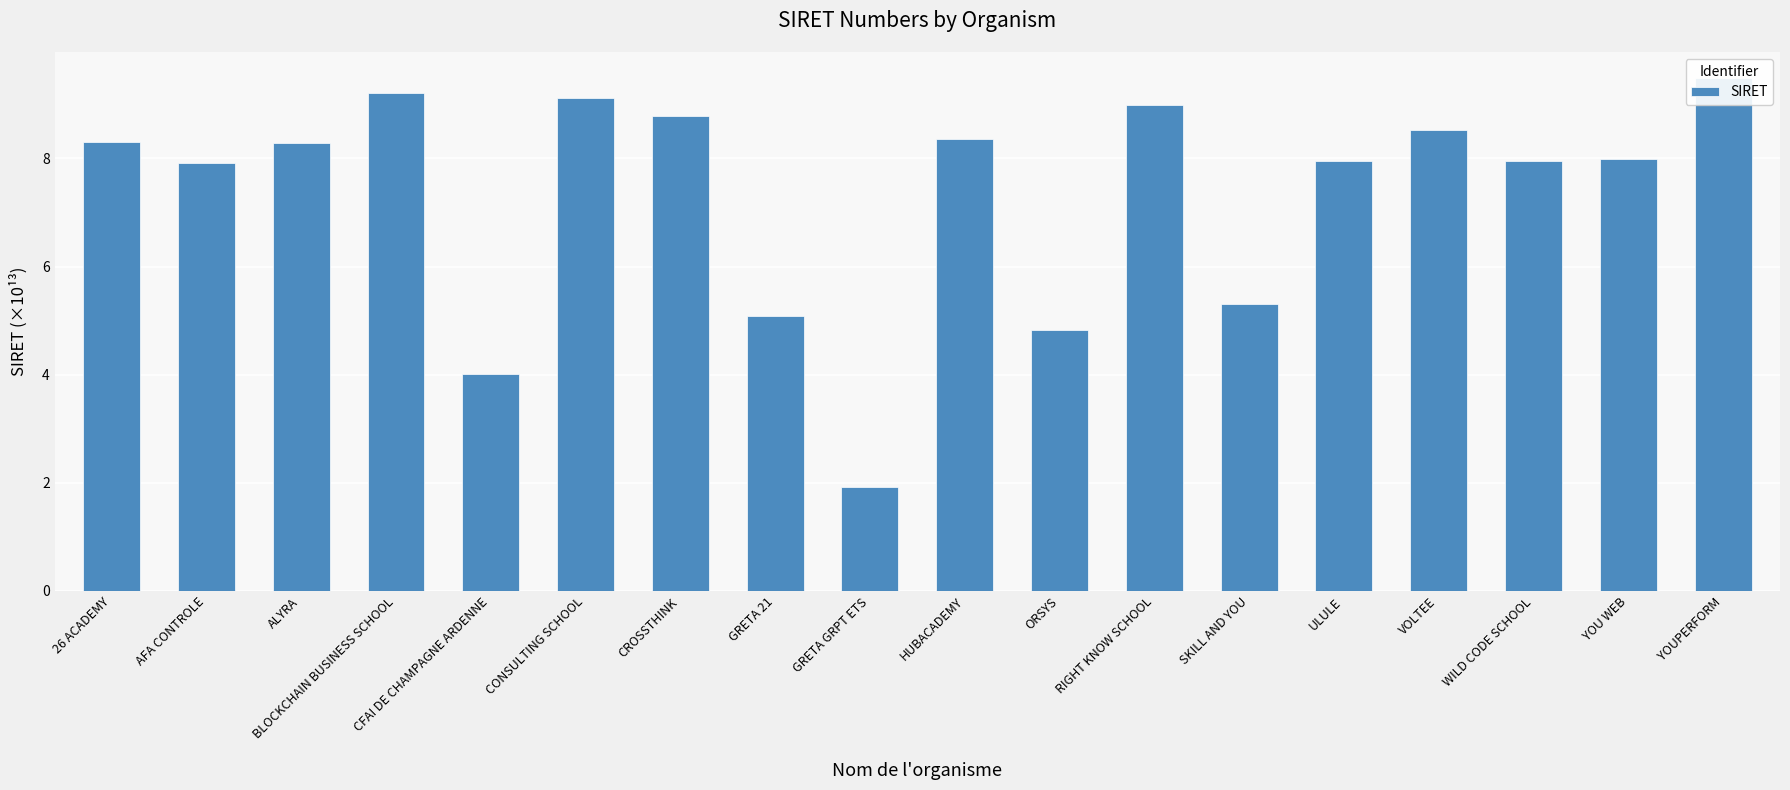

How many values are below 8?

9